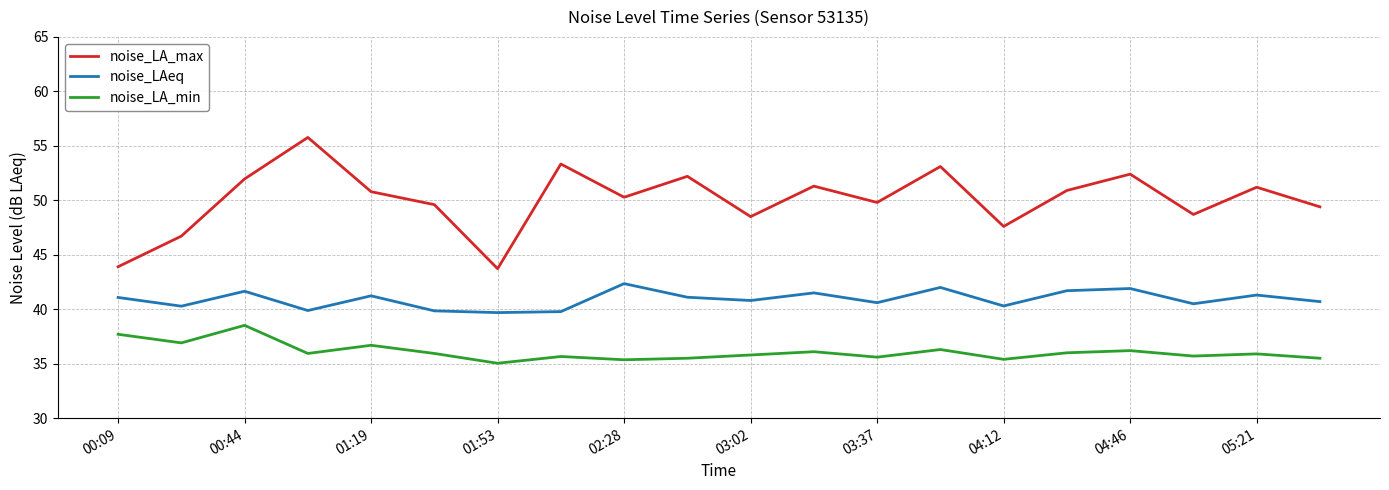

True or false: noise_LAeq and noise_LA_max intersect in this chart.

False